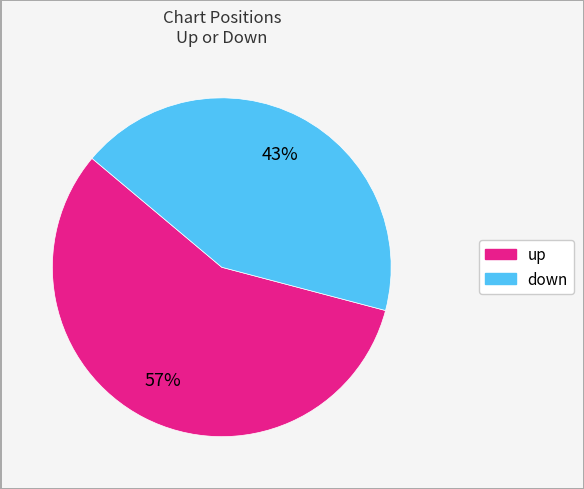

What percentage is the down slice, to the nearest percent?

43%